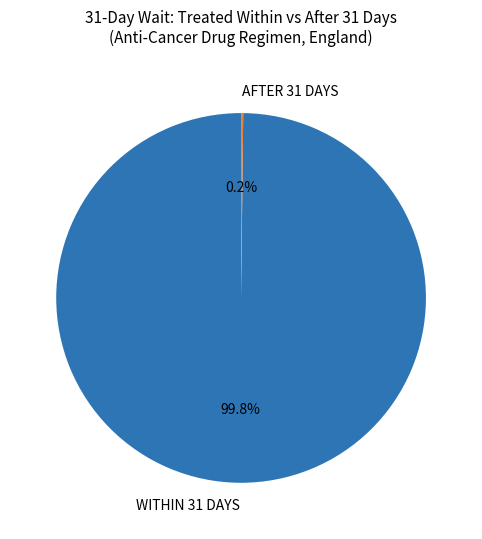

What is the largest slice in the pie chart?

WITHIN 31 DAYS